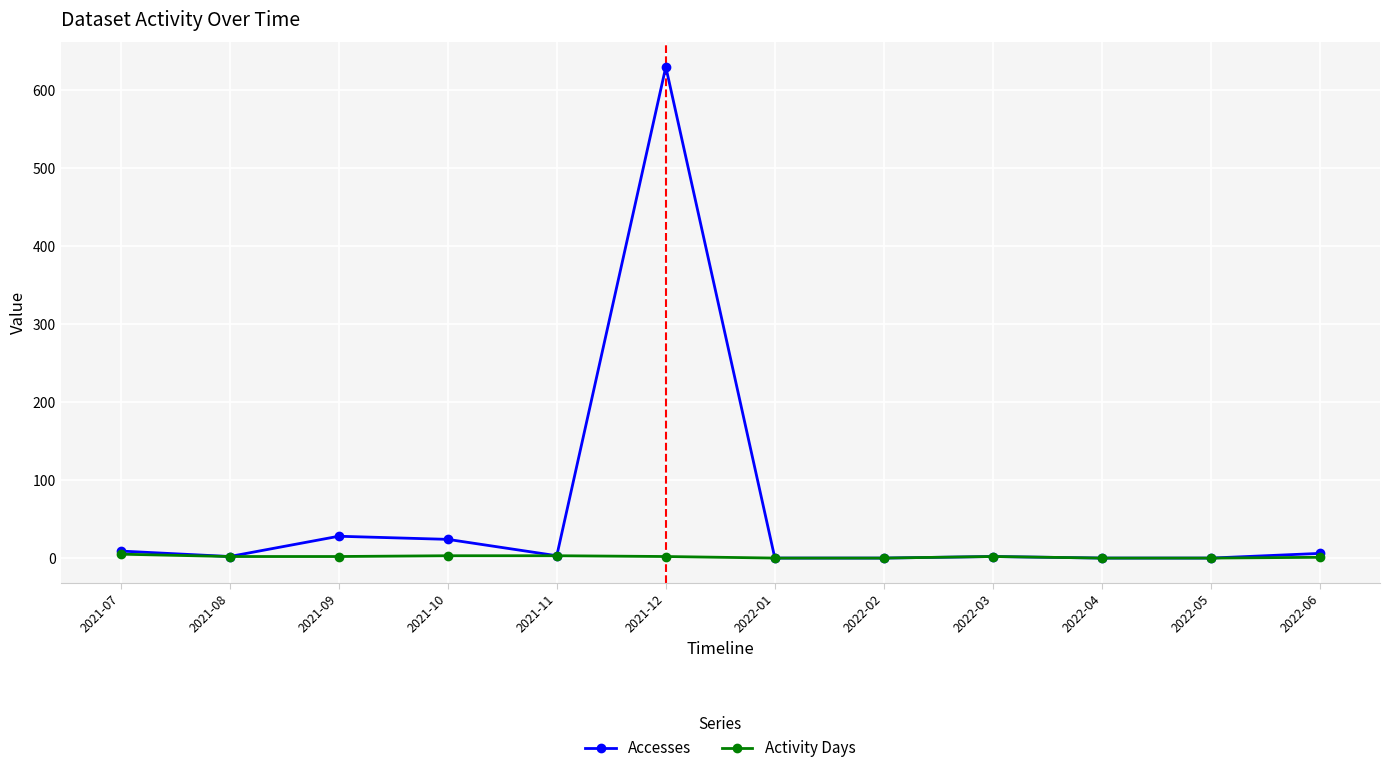

True or false: Accesses has more than 1 points higher than both neighbors.

True